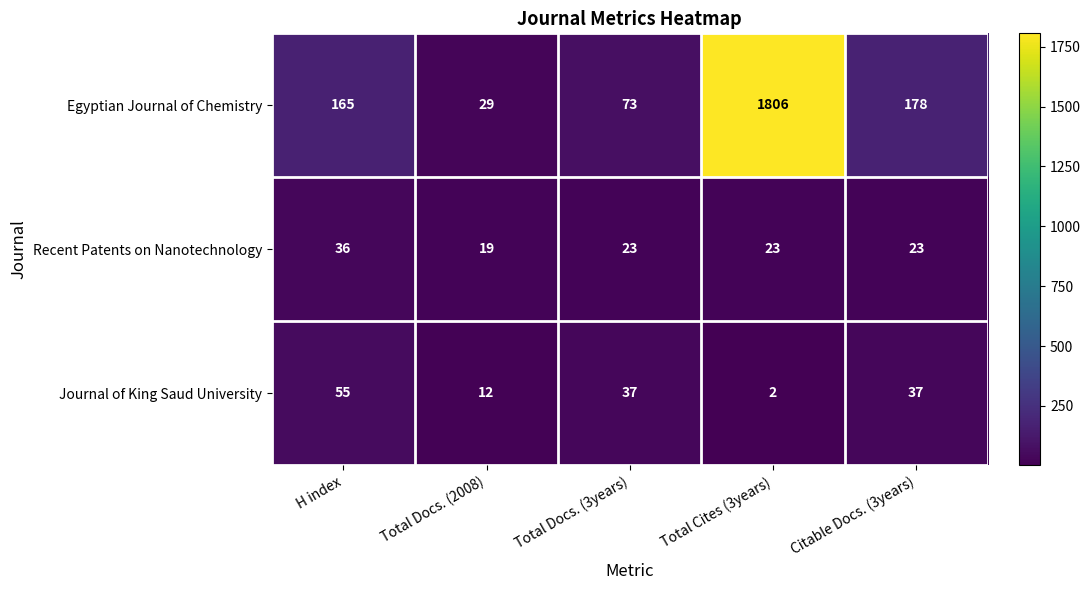

What is the difference between the Egyptian Journal of Chemistry values at Total Docs. (3years) and H index?

92